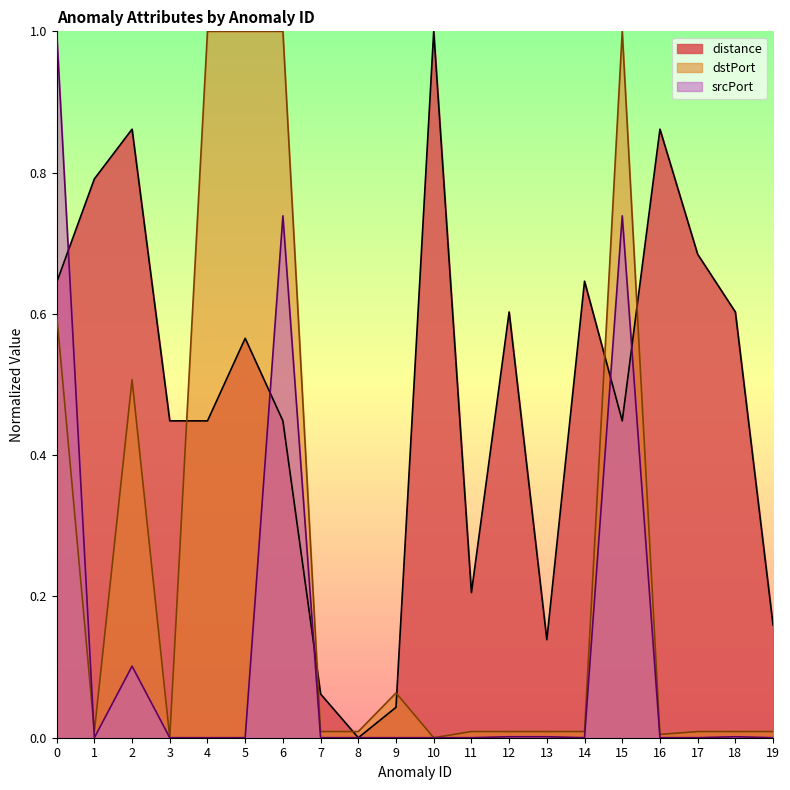

At which category does dstPort reach its first local peak?

2